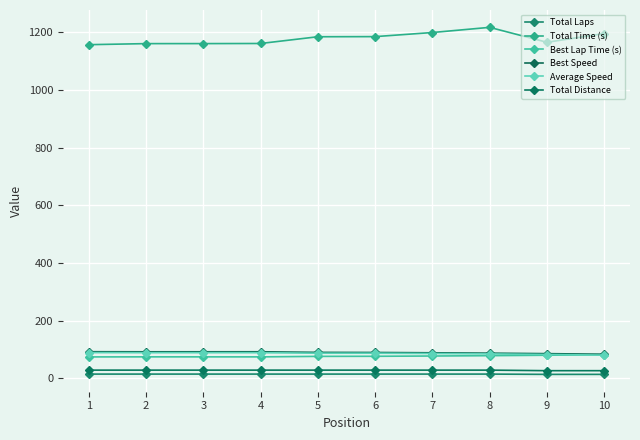

How many interior local valleys does the Best Lap Time (s) series have?

1